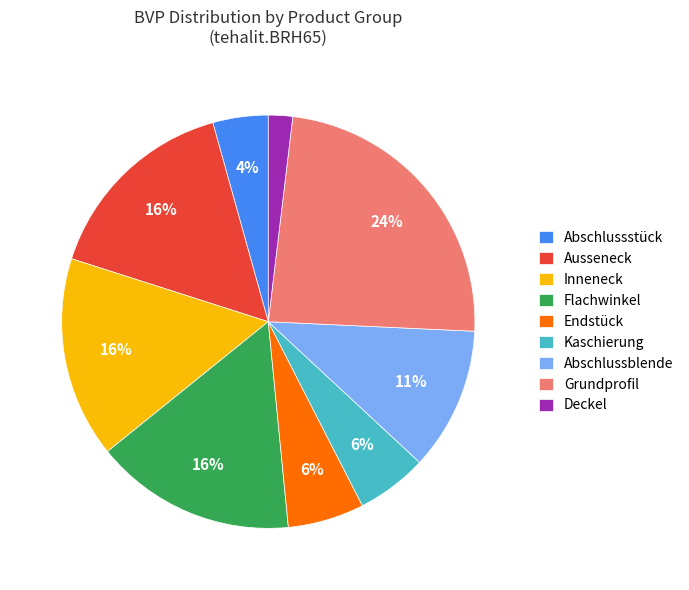

Is Endstück the majority of the pie?

No